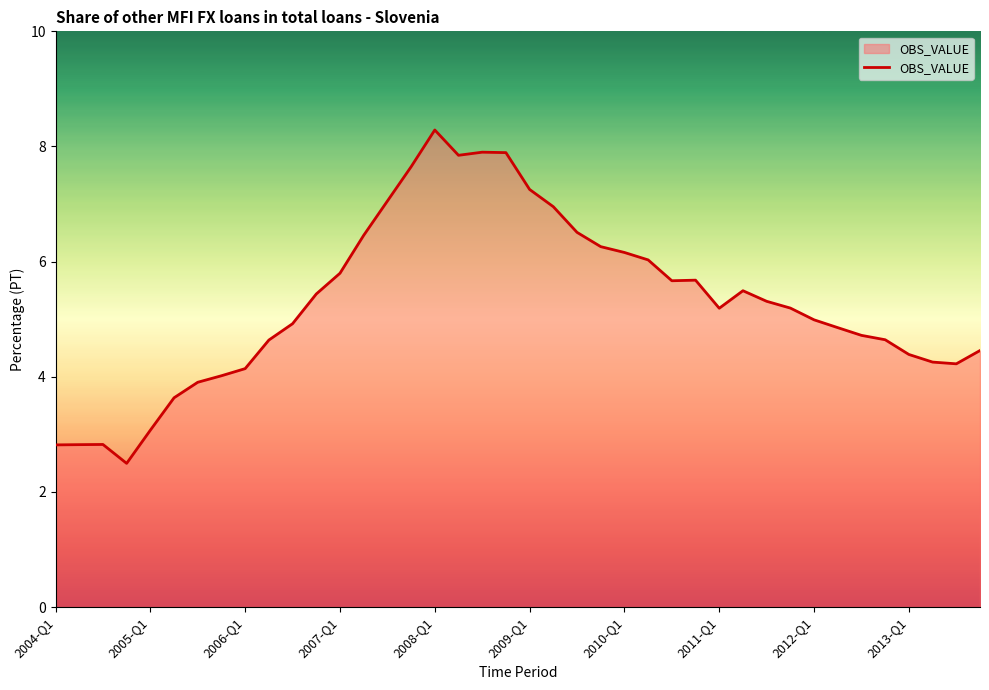

What is the smallest value displayed?

2.5